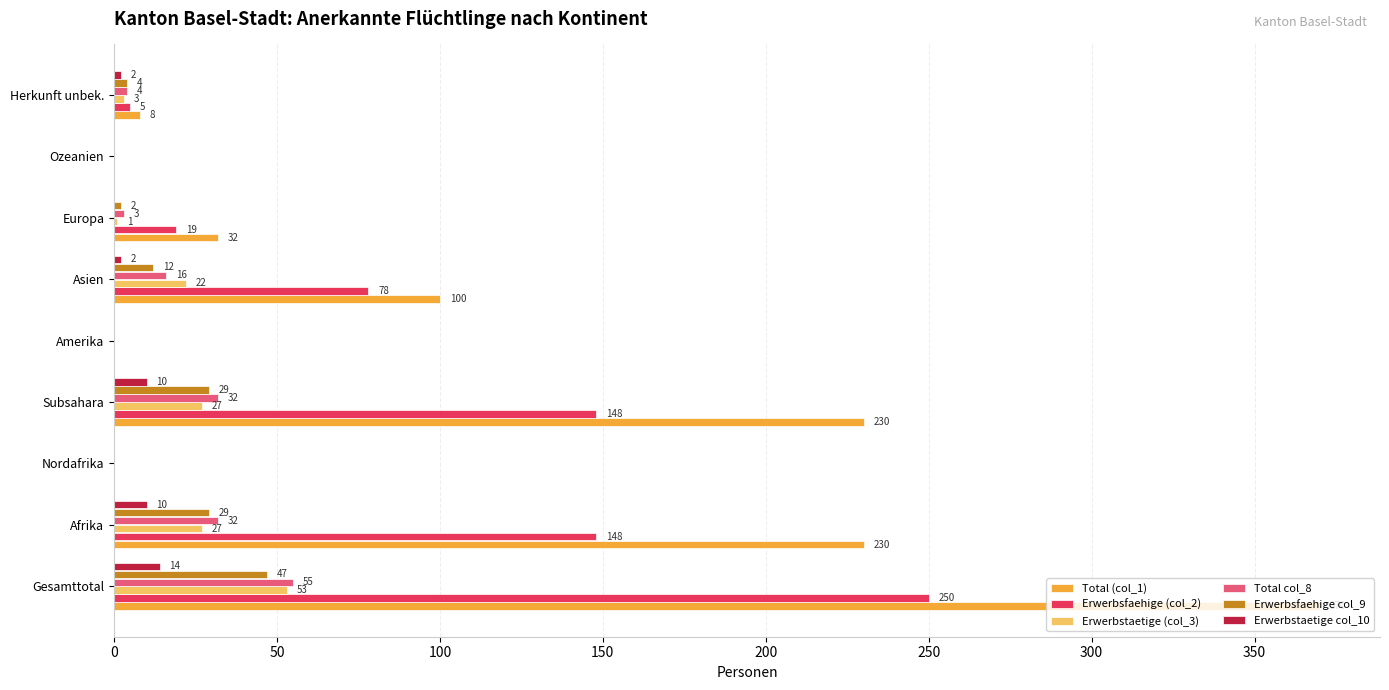

Which series changed the most between Subsahara and Europa?

Total (col_1)